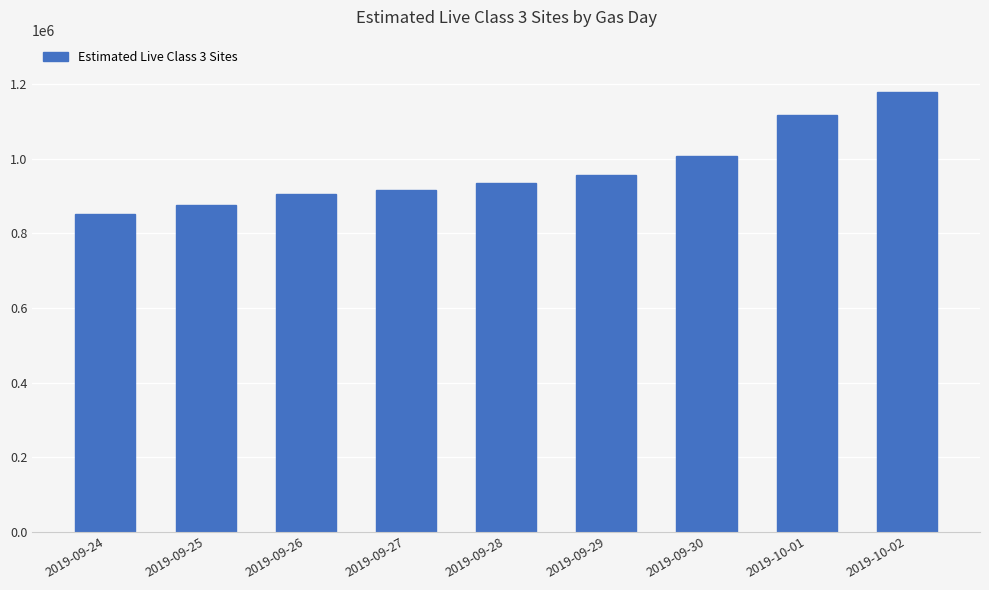

What is the change in value from 2019-09-24 to 2019-09-30?

+155840